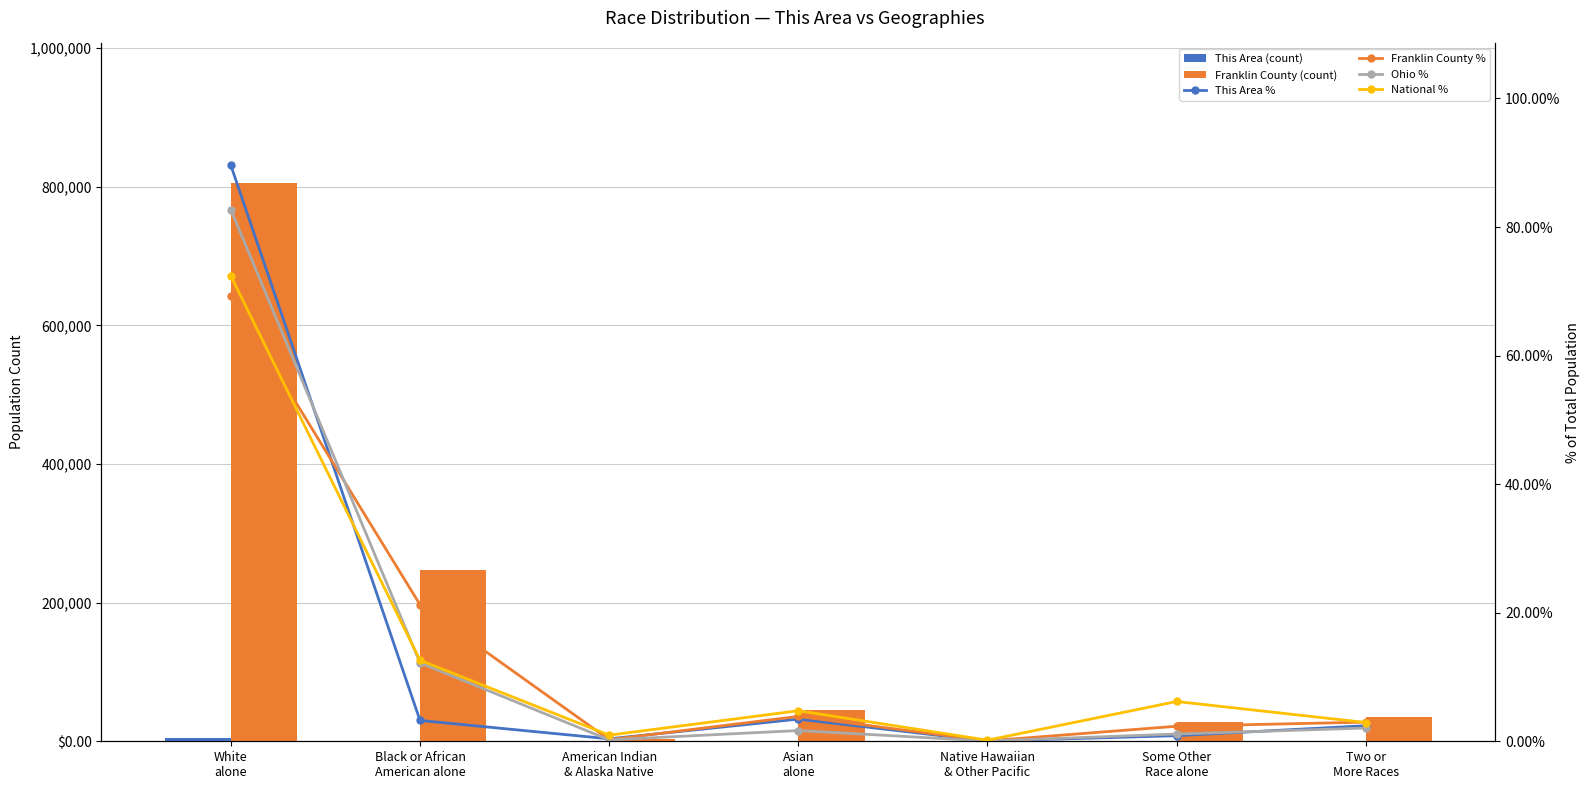

At which label does Franklin County (count) first exceed 34706?

White
alone